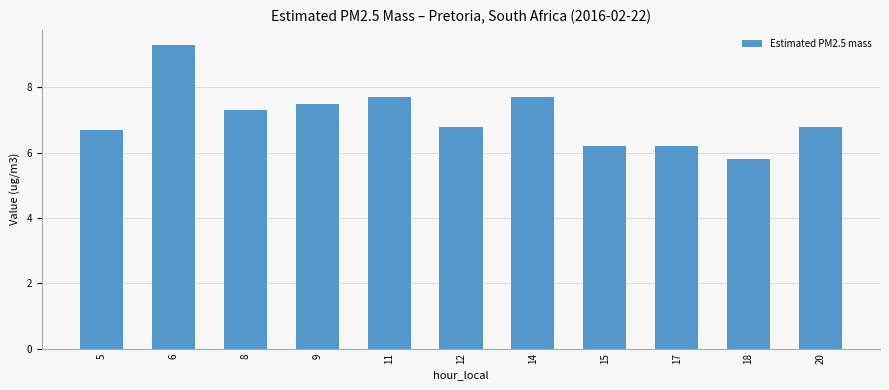

What is the change in value from 5 to 14?

+1.0